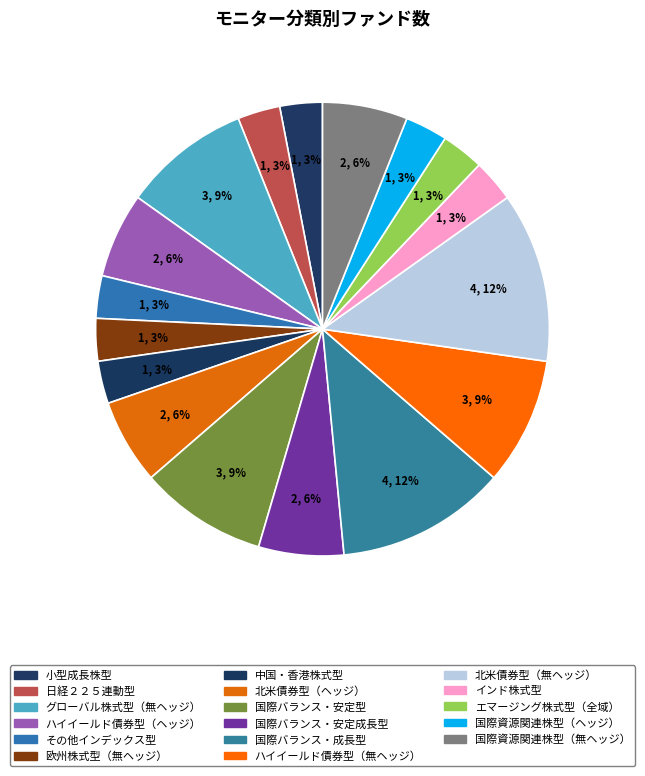

How many segments does this pie chart have?

17